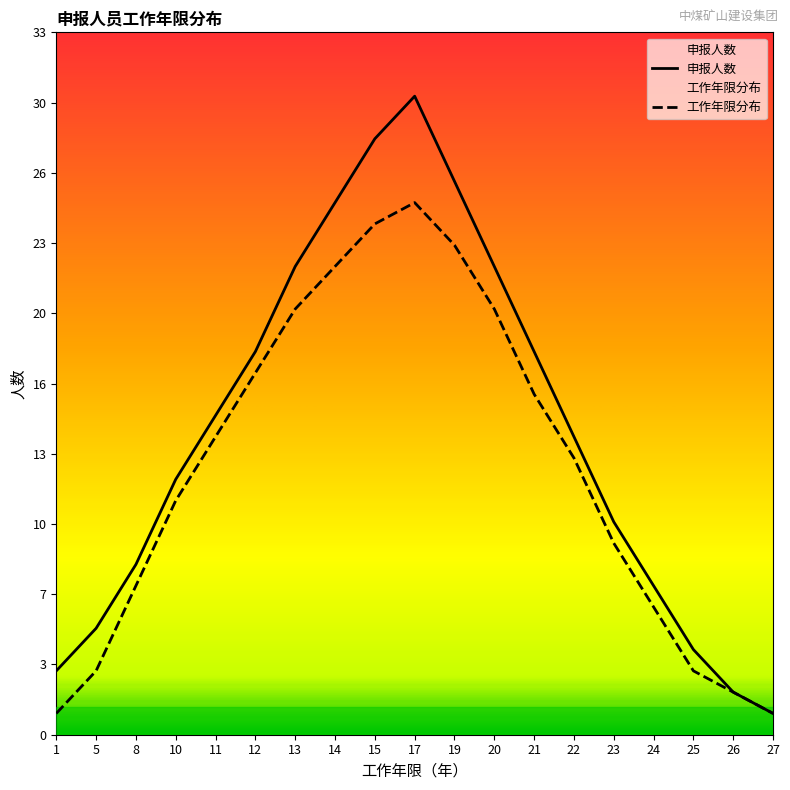

List the labels in order of 工作年限分布 value, smallest first.

1, 27, 26, 5, 25, 24, 8, 23, 10, 22, 11, 21, 12, 13, 20, 14, 19, 15, 17